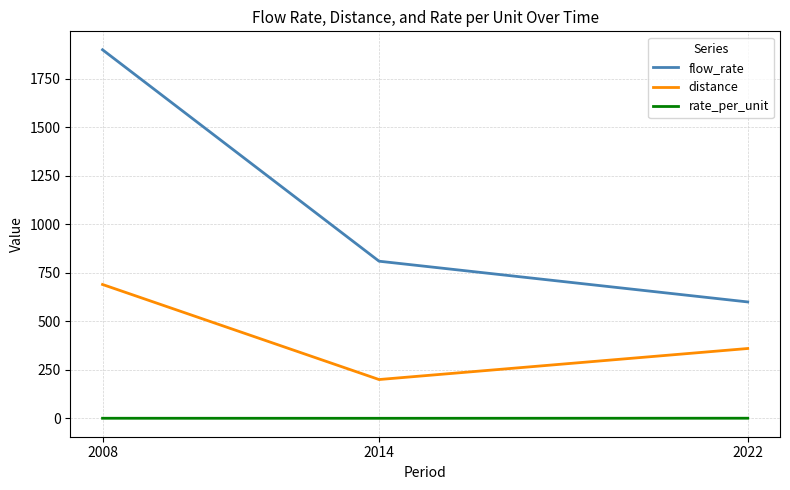

What is the spread (max minus min) of values at 2008?

1899.6